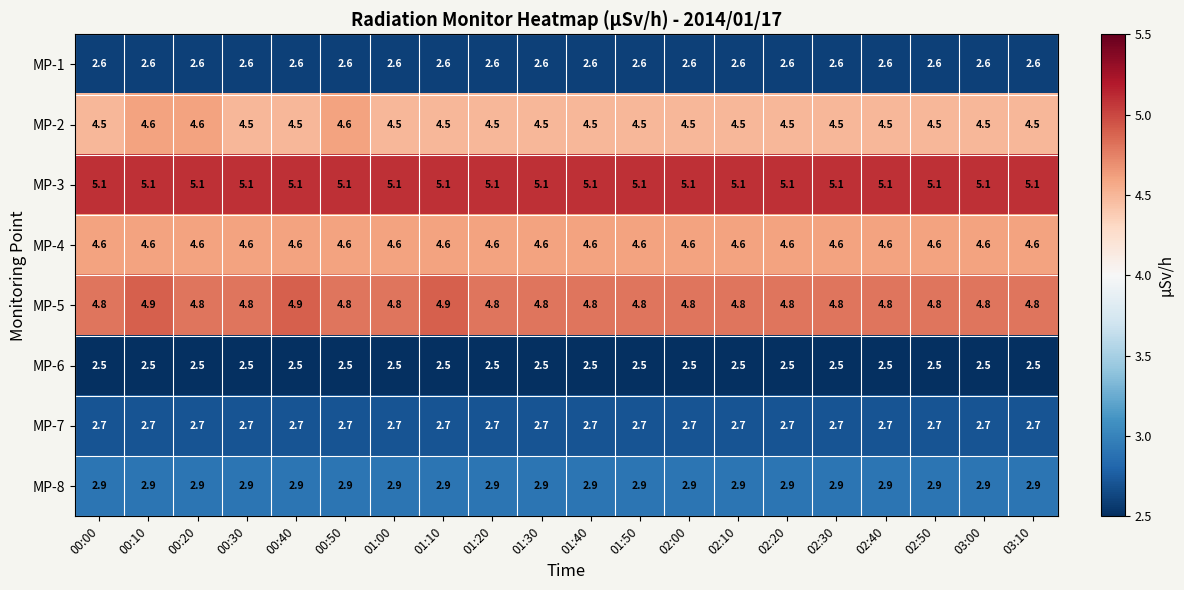

Is it true that MP-3 equals 7.8 at 02:50?

False